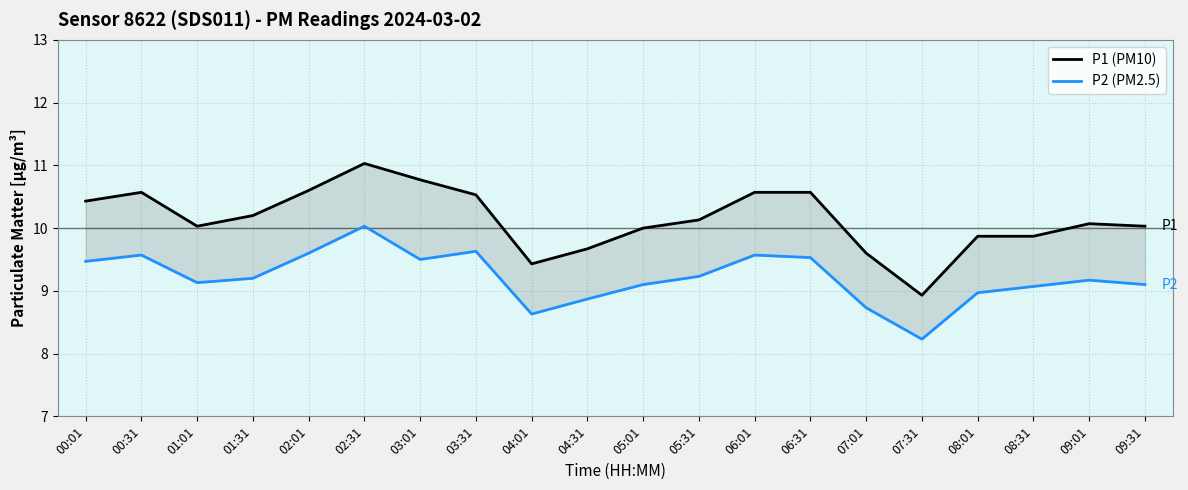

At which category does P1 (PM10) reach its first local valley?

01:01